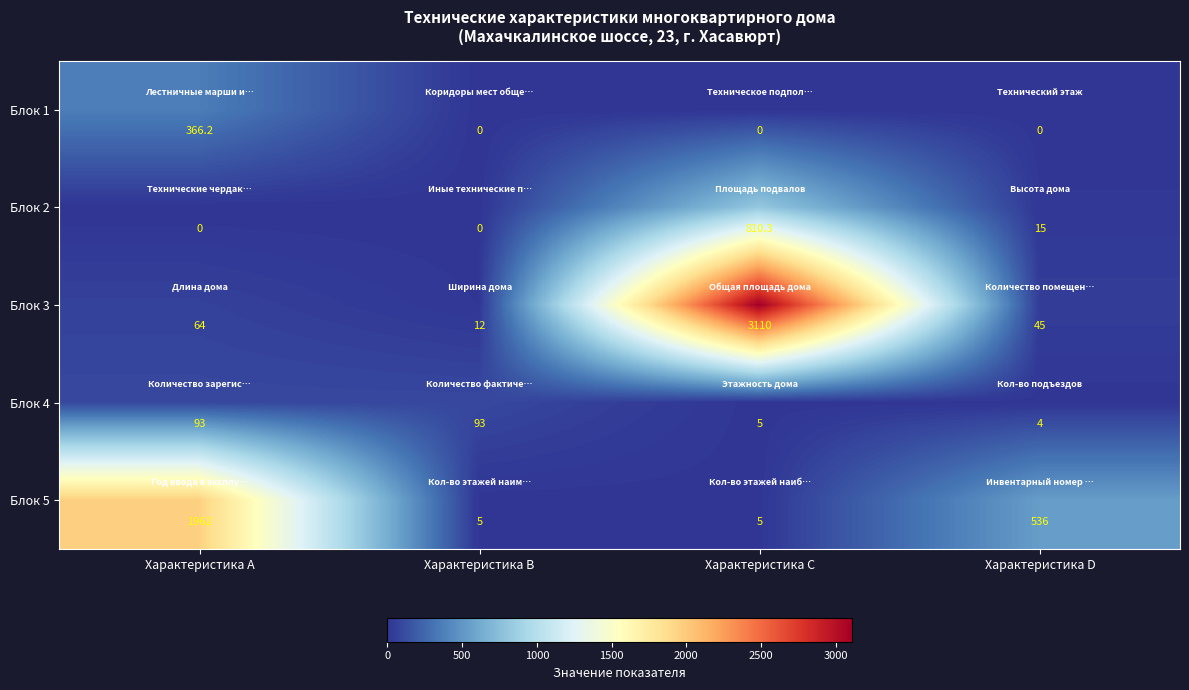

At which category is the sum across all series the highest?

Характеристика C